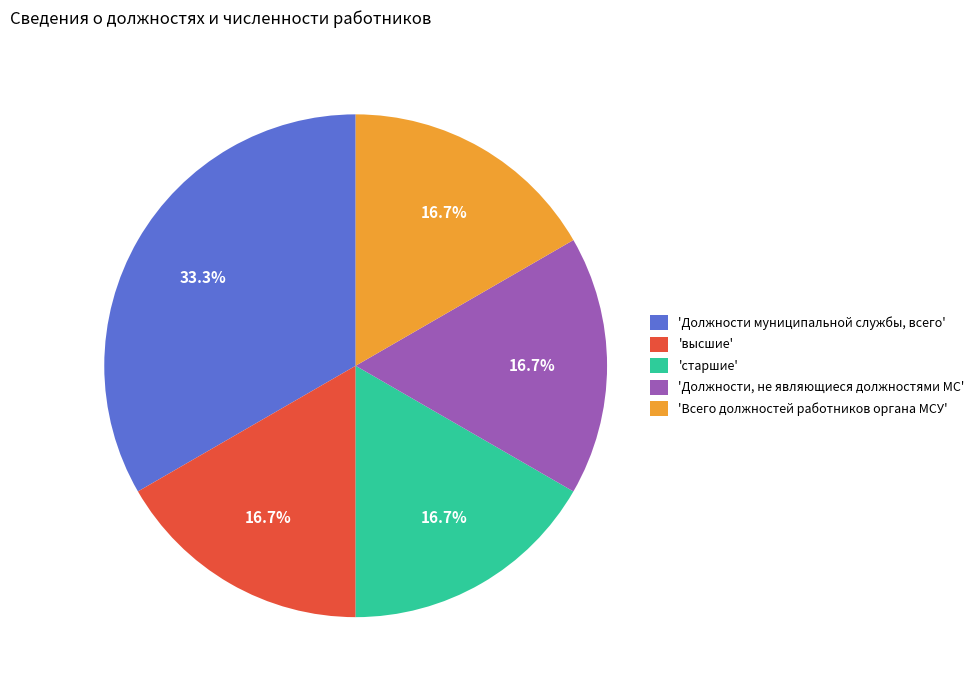

Does any single category account for the majority?

No